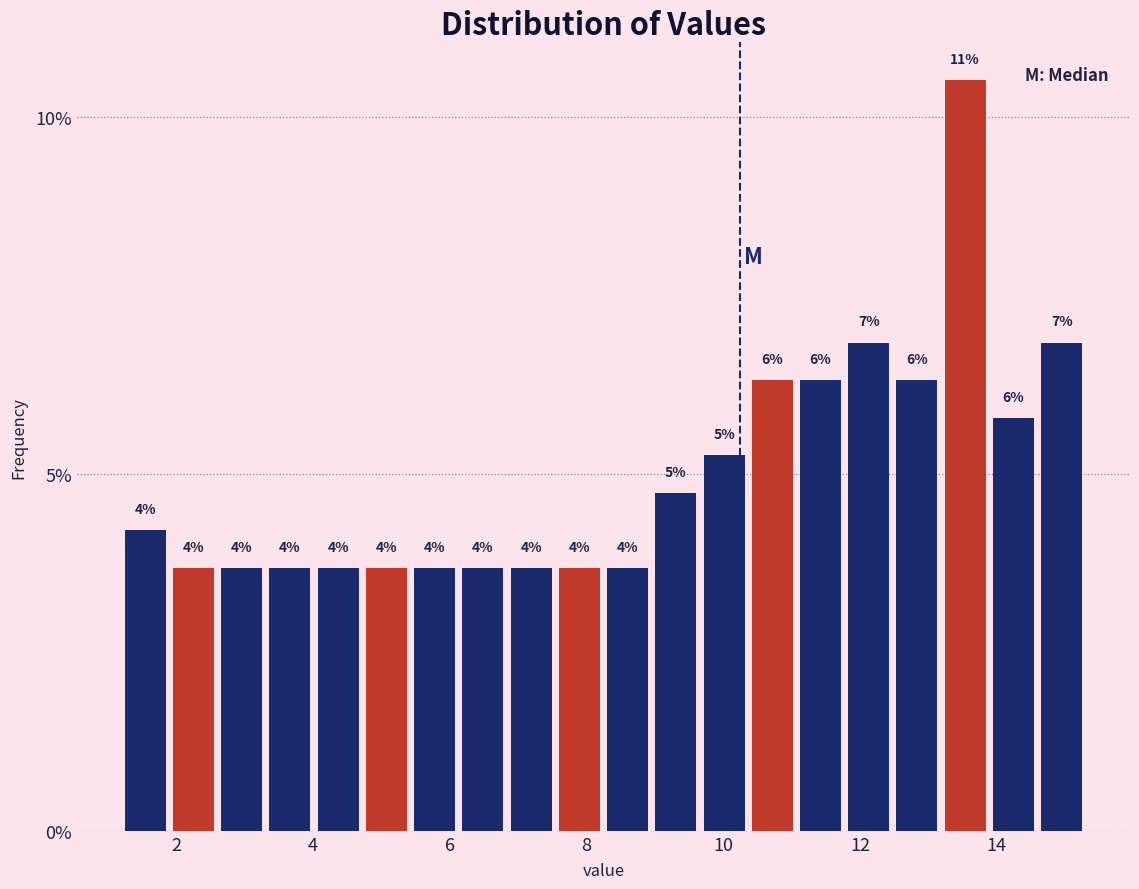

Around what value on the x-axis is the tallest bar? Give the approximate position of its centre, as read against the axis.

13.6